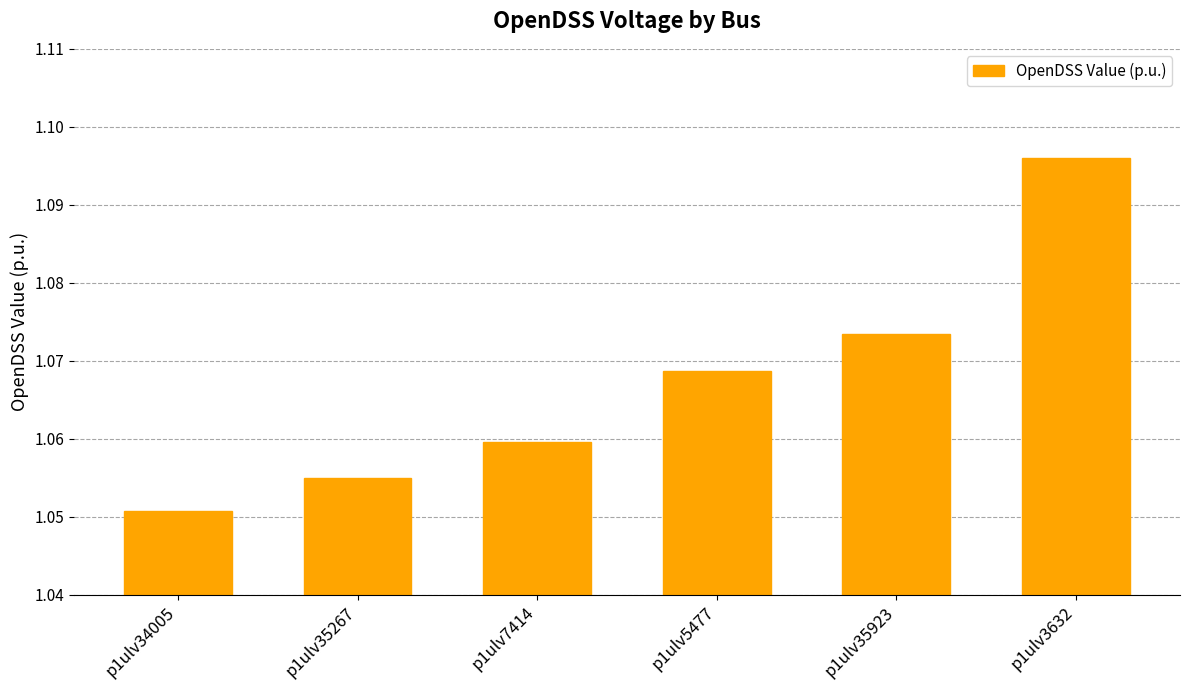

Rank the categories by value from lowest to highest.

p1ulv34005, p1ulv35267, p1ulv7414, p1ulv5477, p1ulv35923, p1ulv3632